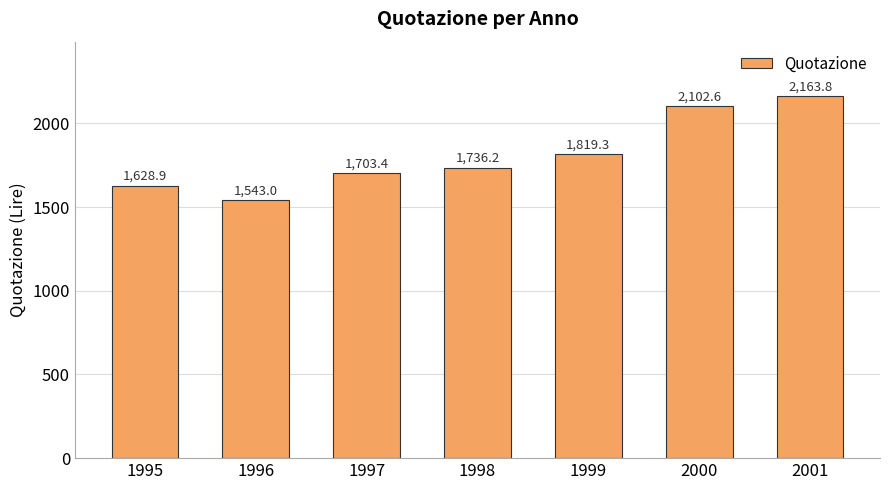

Is it true that the value at 1995 is 1628.9?

True